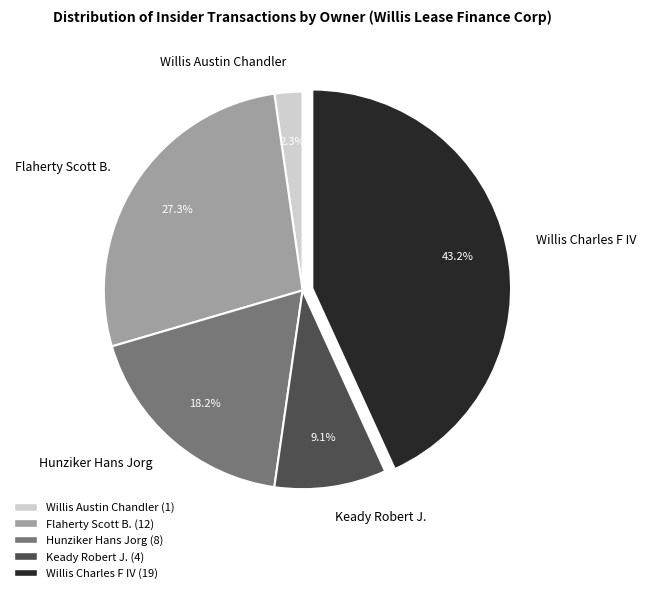

Which category has the smallest portion of the pie?

Willis Austin Chandler